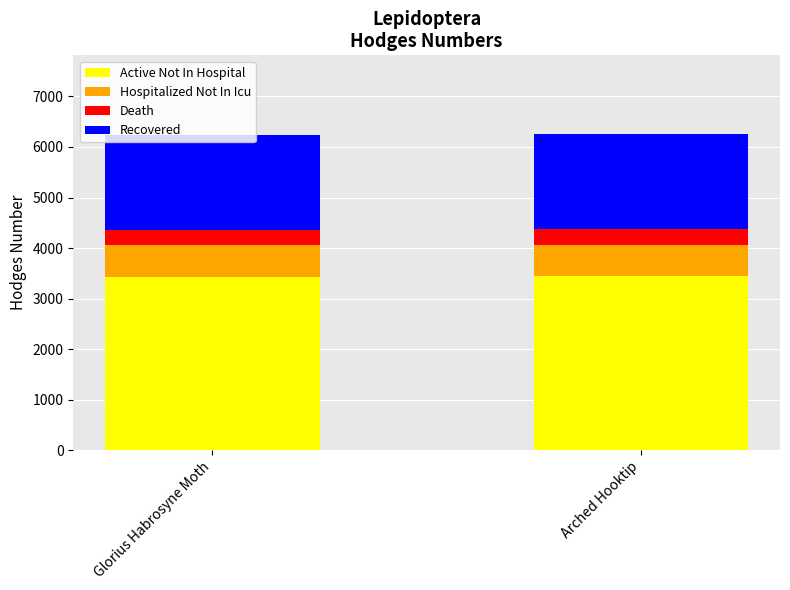

How many bars are there in total?

2